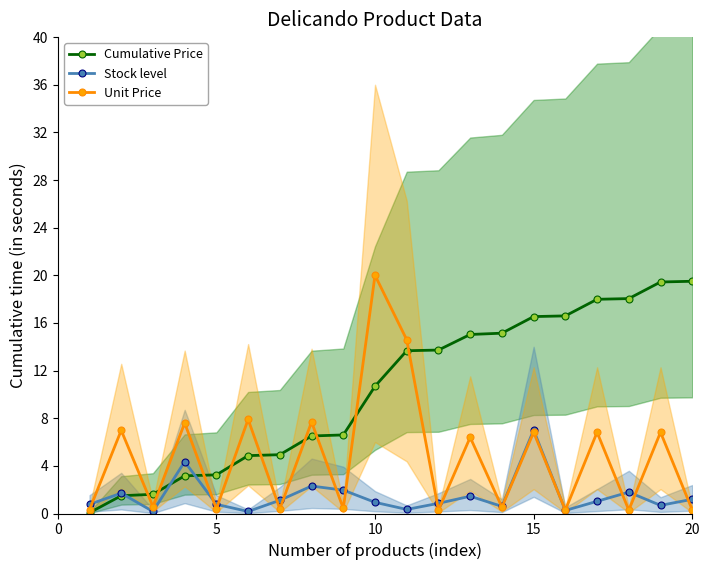

In Stock level, how many points are lower than both neighbors (excluding endpoints)?

6